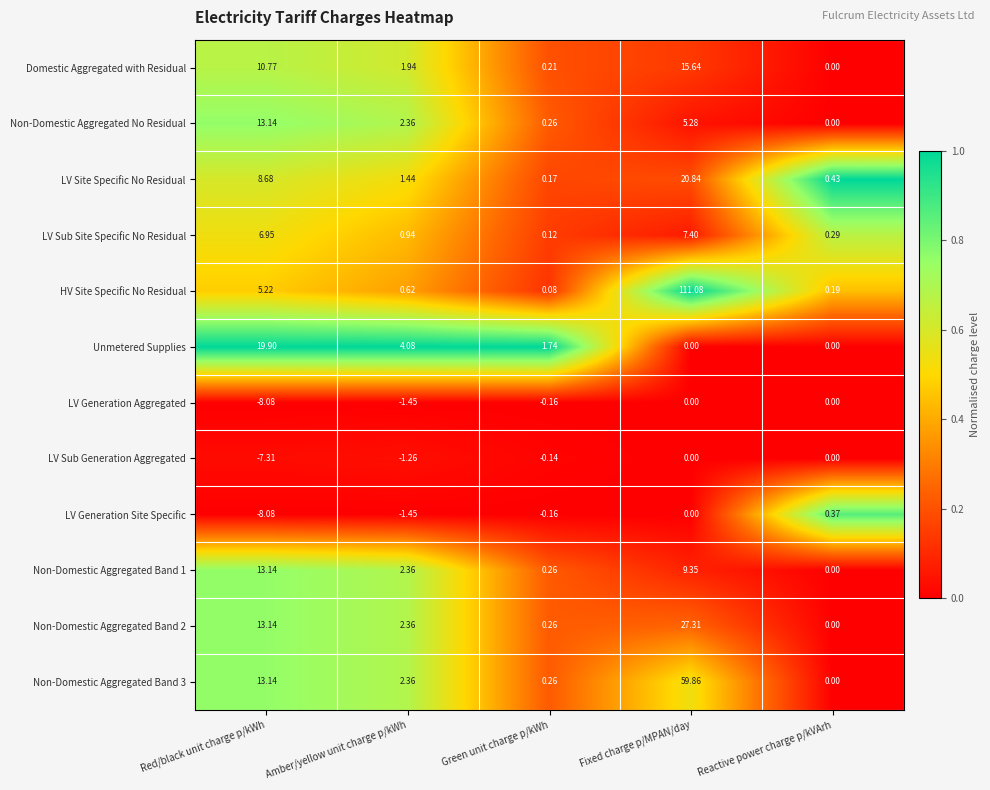

Rank the categories by HV Site Specific No Residual value from lowest to highest.

Green unit charge p/kWh, Reactive power charge p/kVArh, Amber/yellow unit charge p/kWh, Red/black unit charge p/kWh, Fixed charge p/MPAN/day